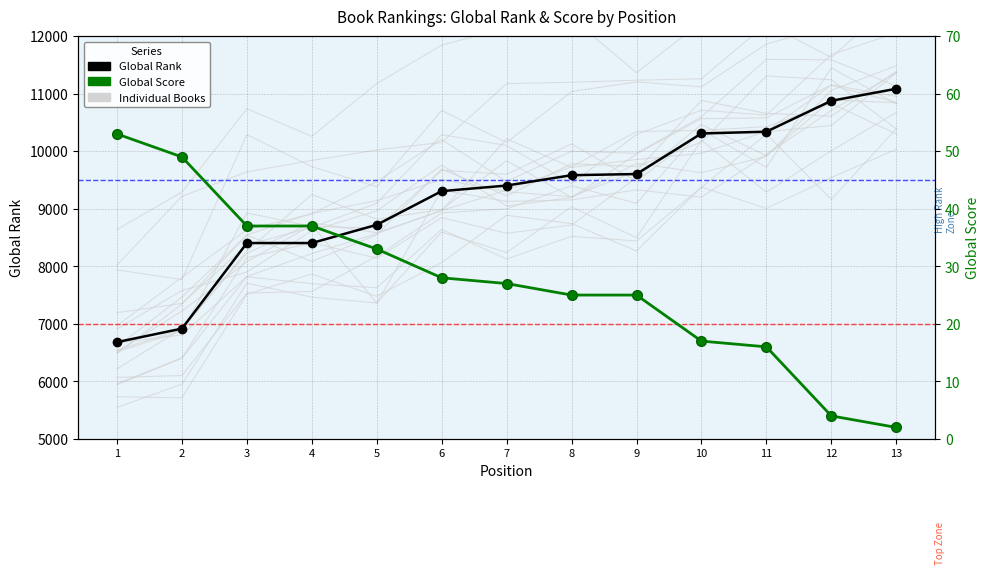

What is the sum of the Global Rank values at 12 and 7?

20279